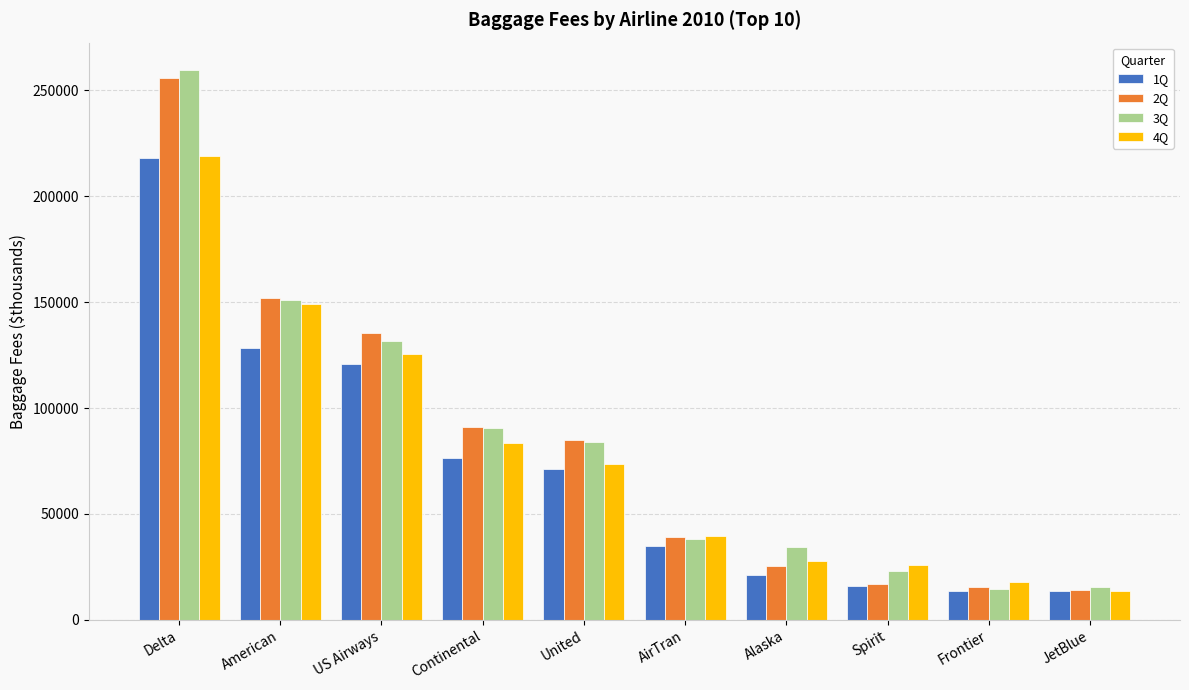

What position from the left is Spirit?

8